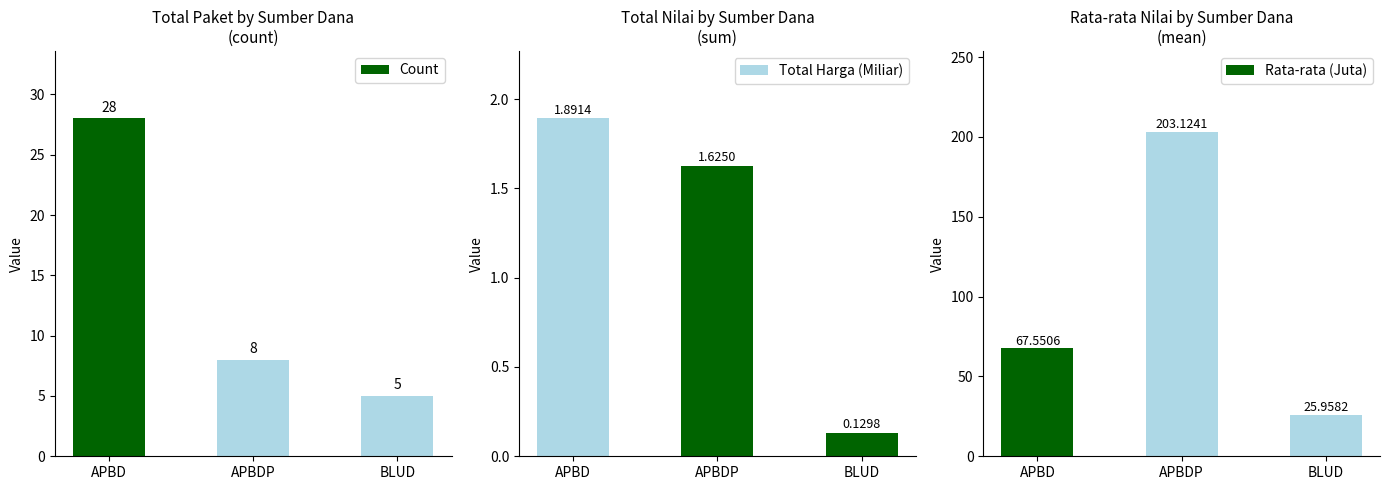

Which category has the lowest value across all series?

BLUD